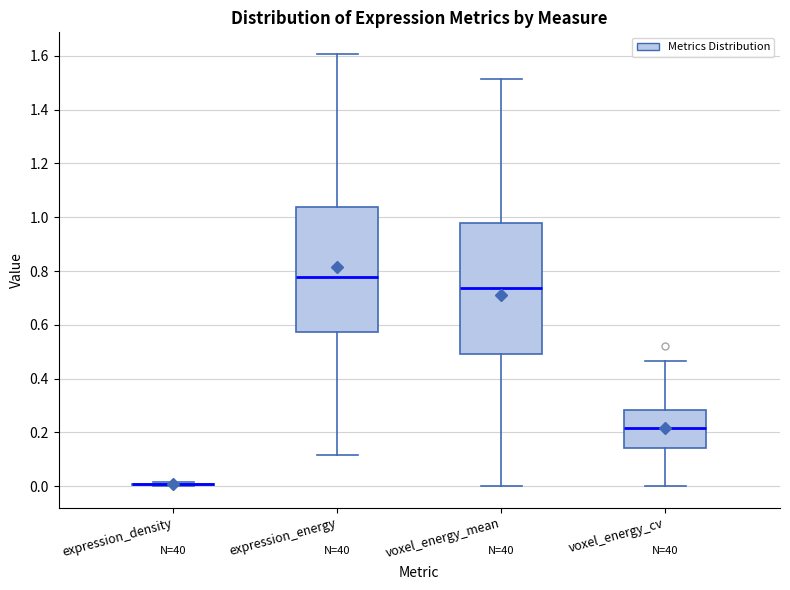

Where does the upper whisker of the box for voxel_energy_mean end on the y-axis? The values are not printed on the chart, so give them approximately, as read against the axis.

1.52